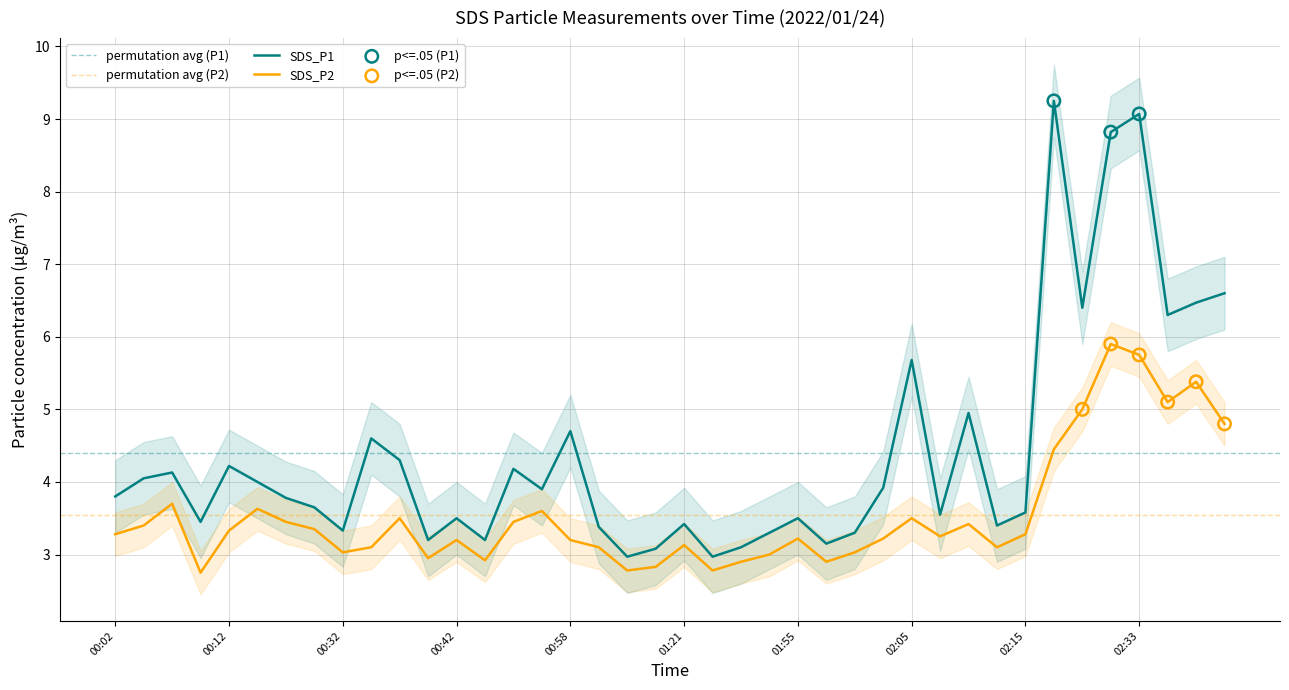

Is the value of SDS_P2 at 00:30 greater than the value of SDS_P1 at 00:17?

No